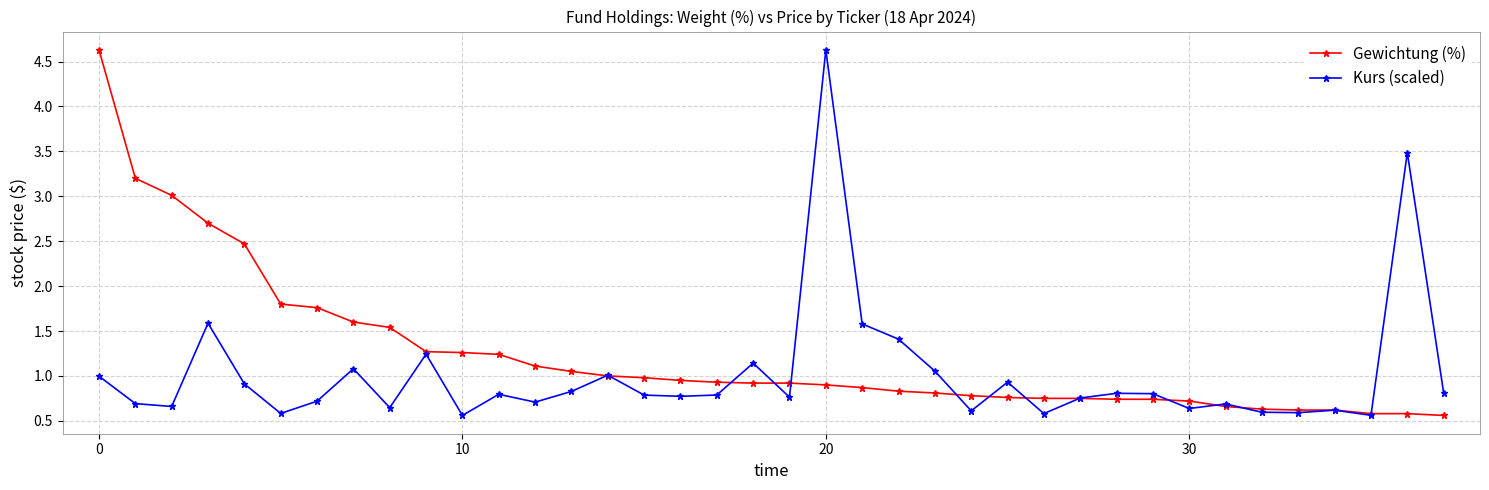

Rank the series by their average value, from highest to lowest.

Gewichtung (%), Kurs (scaled)